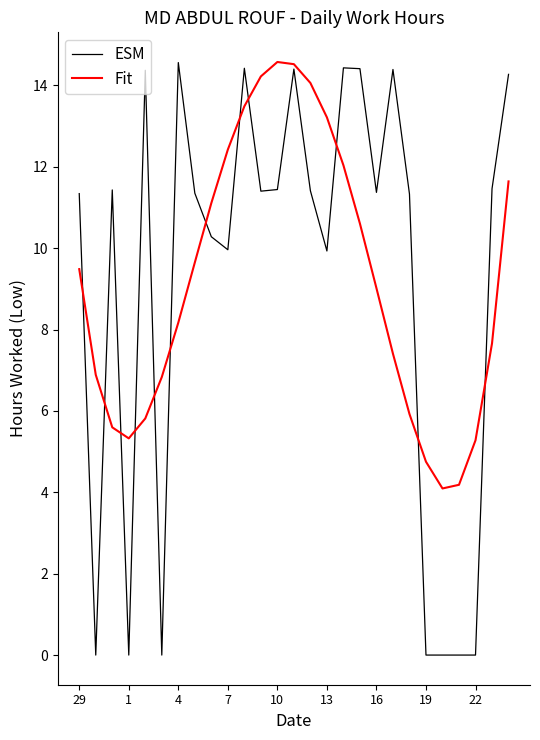

Which series has the widest spread of values?

ESM